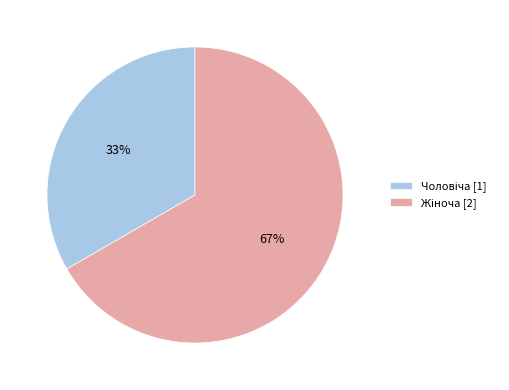

Does any single category account for the majority?

Yes